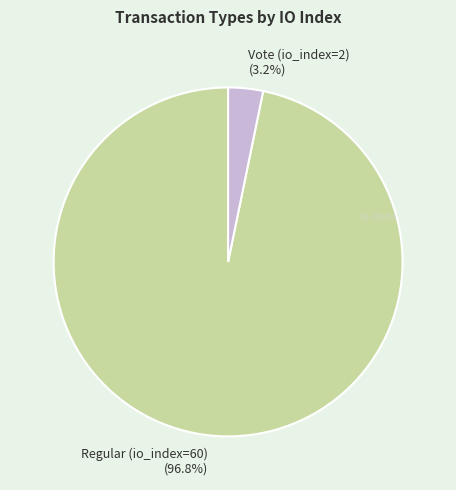

To the nearest percent, what percentage of the pie is Vote (io_index=2)?

3%